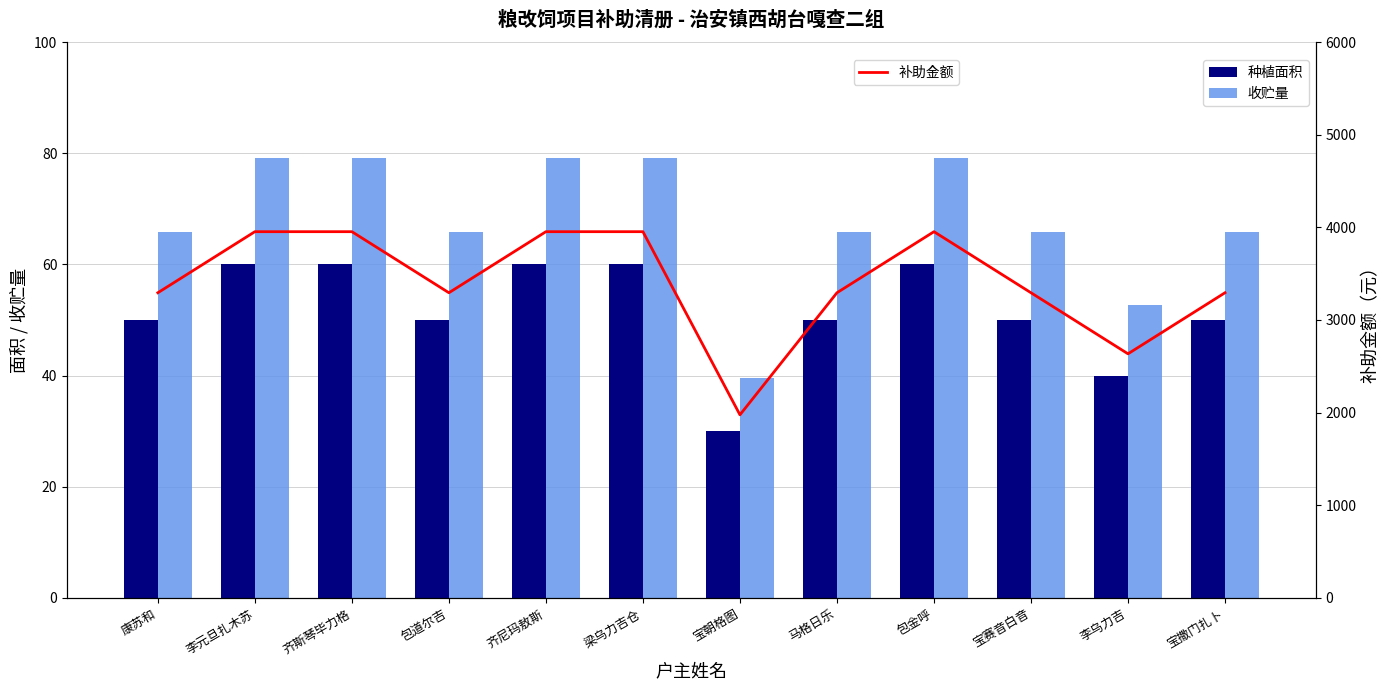

Reading left to right, list all the values displayed in this chart.

种植面积: 康苏和=50.0	李元旦扎木苏=60.0	齐斯琴毕力格=60.0	包道尔吉=50.0	齐尼玛敖斯=60.0	梁乌力吉仓=60.0	宝朝格图=30.0	马格日乐=50.0	包金呼=60.0	宝赛音白音=50.0	李乌力吉=40.0	宝撒门扎卜=50.0
收贮量: 康苏和=65.9	李元旦扎木苏=79.1	齐斯琴毕力格=79.1	包道尔吉=65.9	齐尼玛敖斯=79.1	梁乌力吉仓=79.1	宝朝格图=39.5	马格日乐=65.9	包金呼=79.1	宝赛音白音=65.9	李乌力吉=52.7	宝撒门扎卜=65.9
补助金额: 康苏和=3294.0	李元旦扎木苏=3953.0	齐斯琴毕力格=3953.0	包道尔吉=3294.0	齐尼玛敖斯=3953.0	梁乌力吉仓=3953.0	宝朝格图=1976.5	马格日乐=3294.0	包金呼=3953.0	宝赛音白音=3294.0	李乌力吉=2635.0	宝撒门扎卜=3294.0